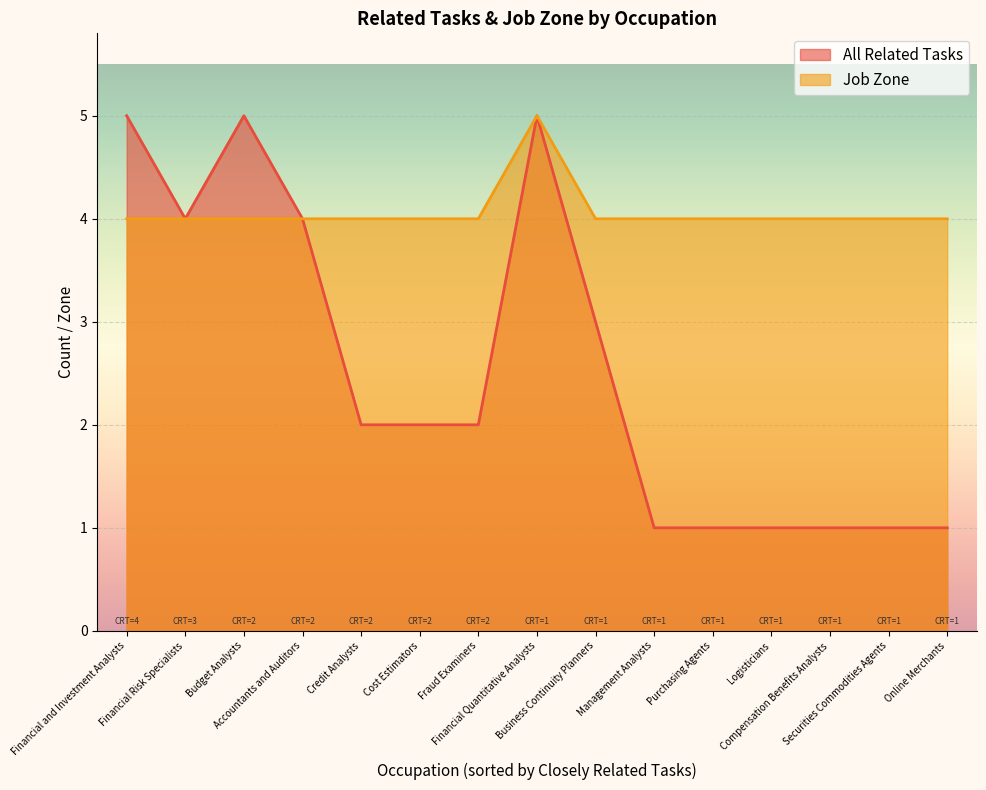

How many data points in Job Zone are above 4?

1